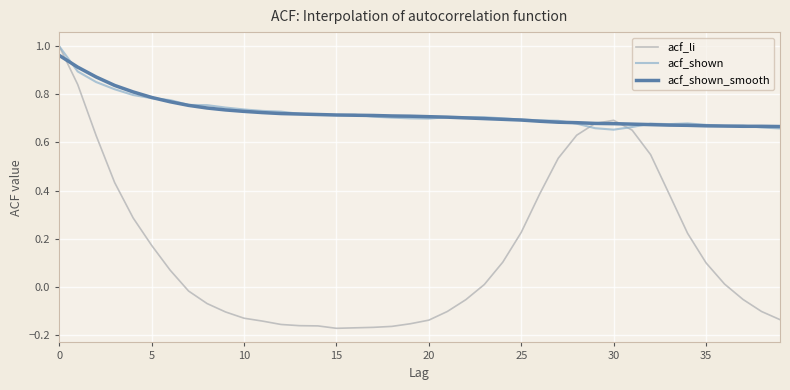

Which series has the largest range (max minus min)?

acf_li